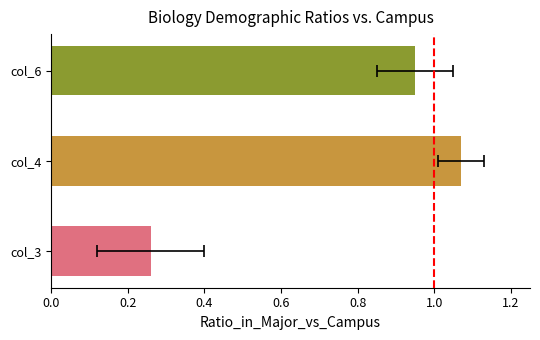

Which series has the largest total across all categories?

col_4